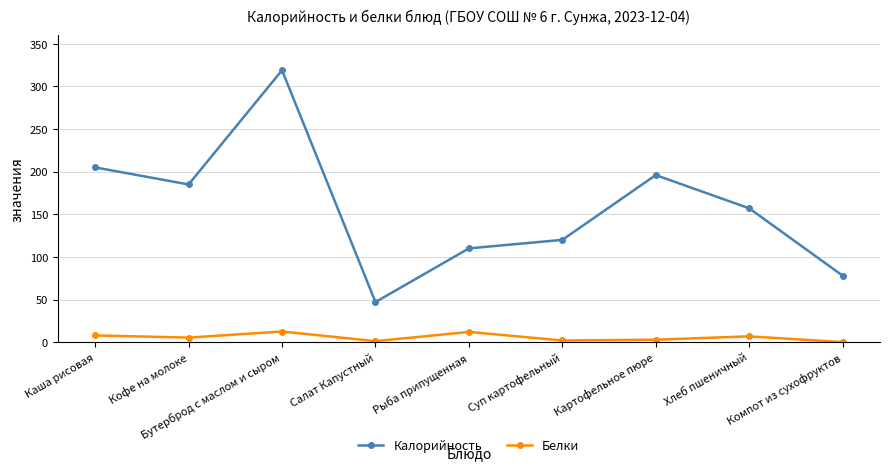

How many data points in Калорийность are less than 157?

4